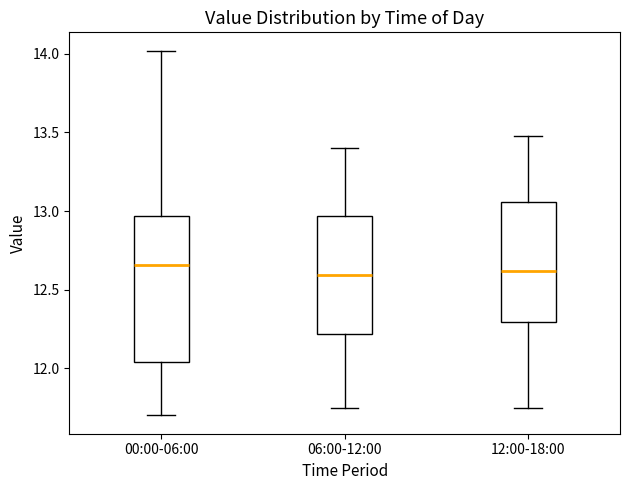

Reading left to right, read every box against the y-axis: the position of its median line, the range the box covers, and the ends of its whiskers. The values are not printed on the chart, so give them approximately, as read against the axis.

00:00-06:00: median 12.65, box 12.05 to 12.95, whiskers 11.70 to 14.00
06:00-12:00: median 12.60, box 12.20 to 12.95, whiskers 11.75 to 13.40
12:00-18:00: median 12.60, box 12.30 to 13.05, whiskers 11.75 to 13.50